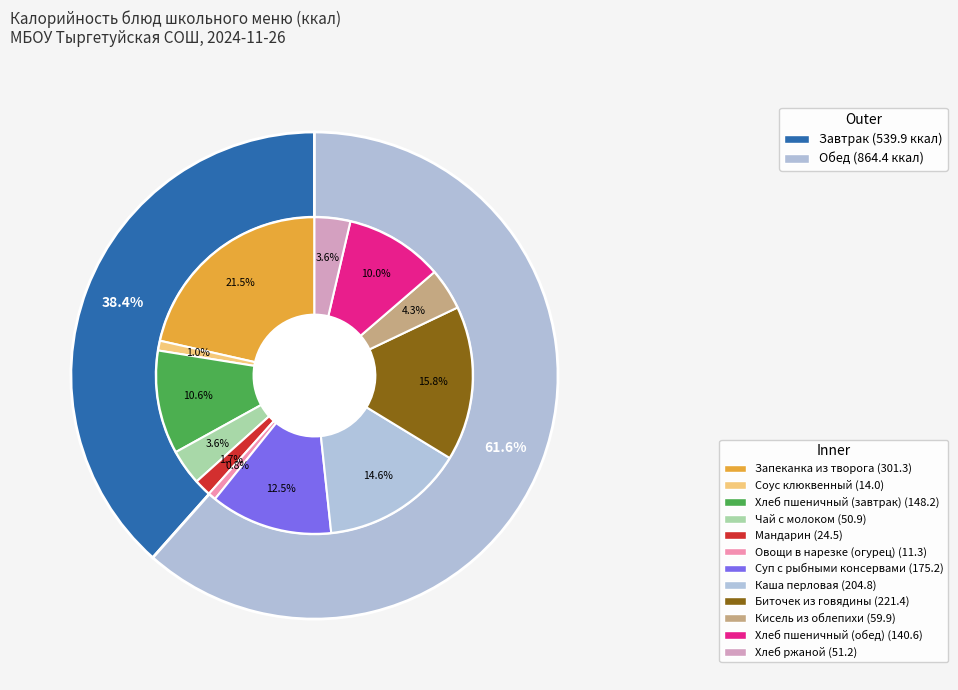

To the nearest percent, what is the average slice percentage?

8%